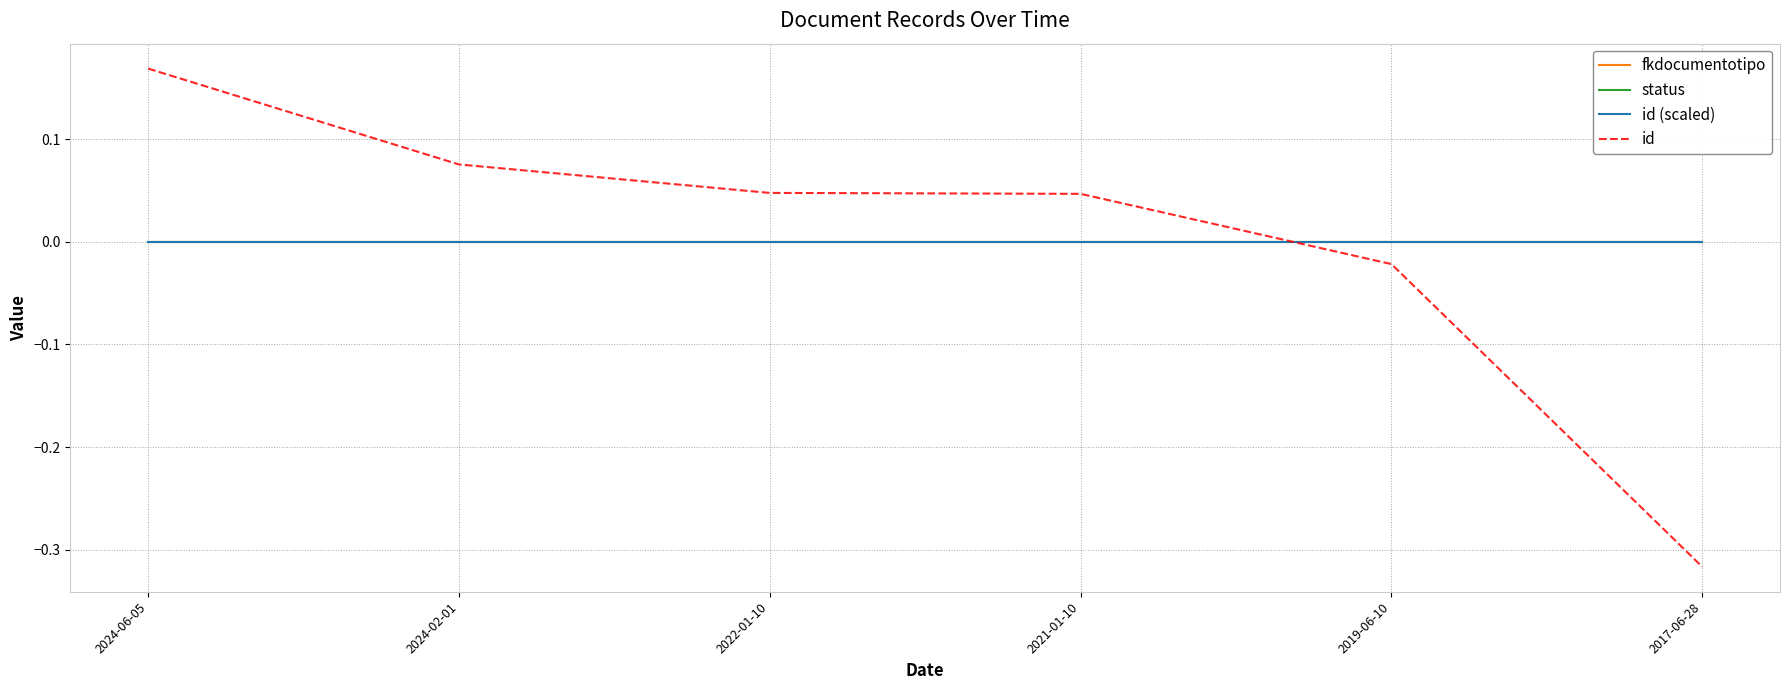

Count the number of data series in this chart.

4